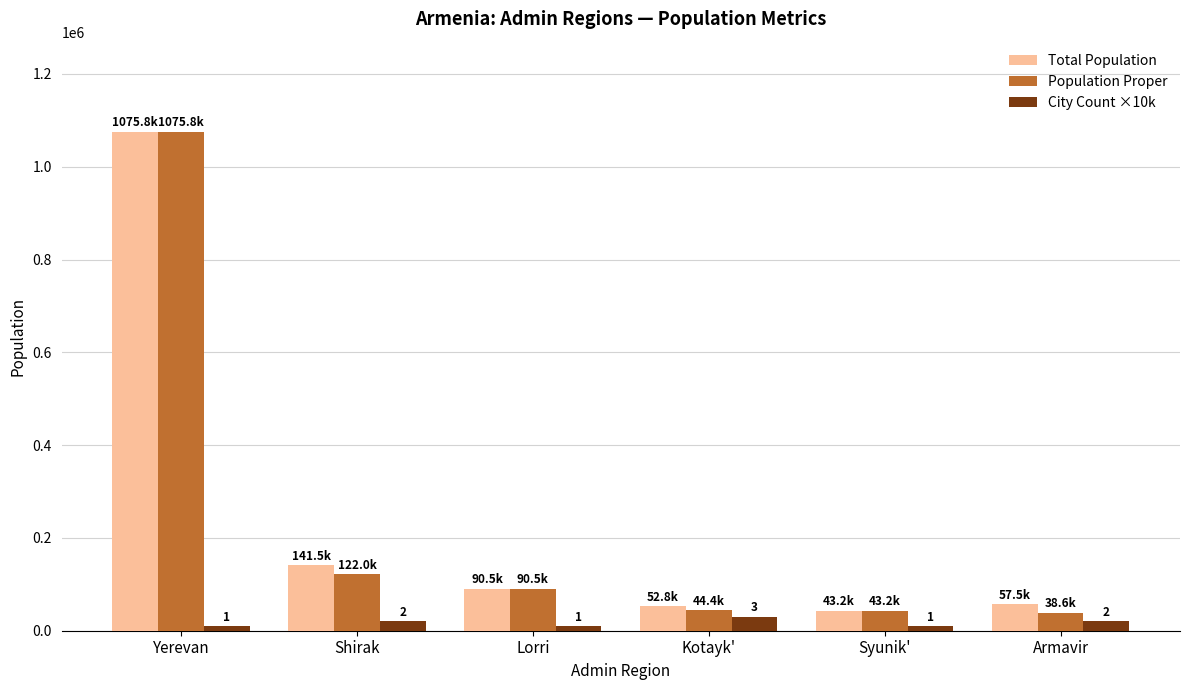

Is the value of Total Population at Syunik' greater than the value of City Count ×10k at Shirak?

Yes